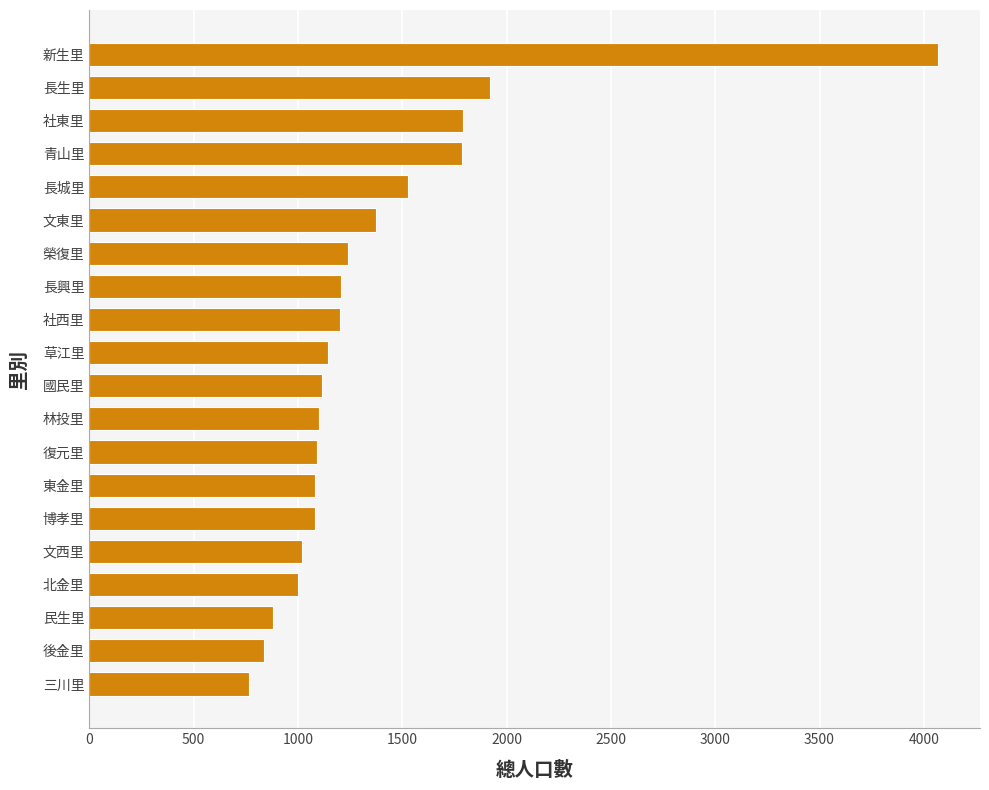

How many data points does each series have?

20